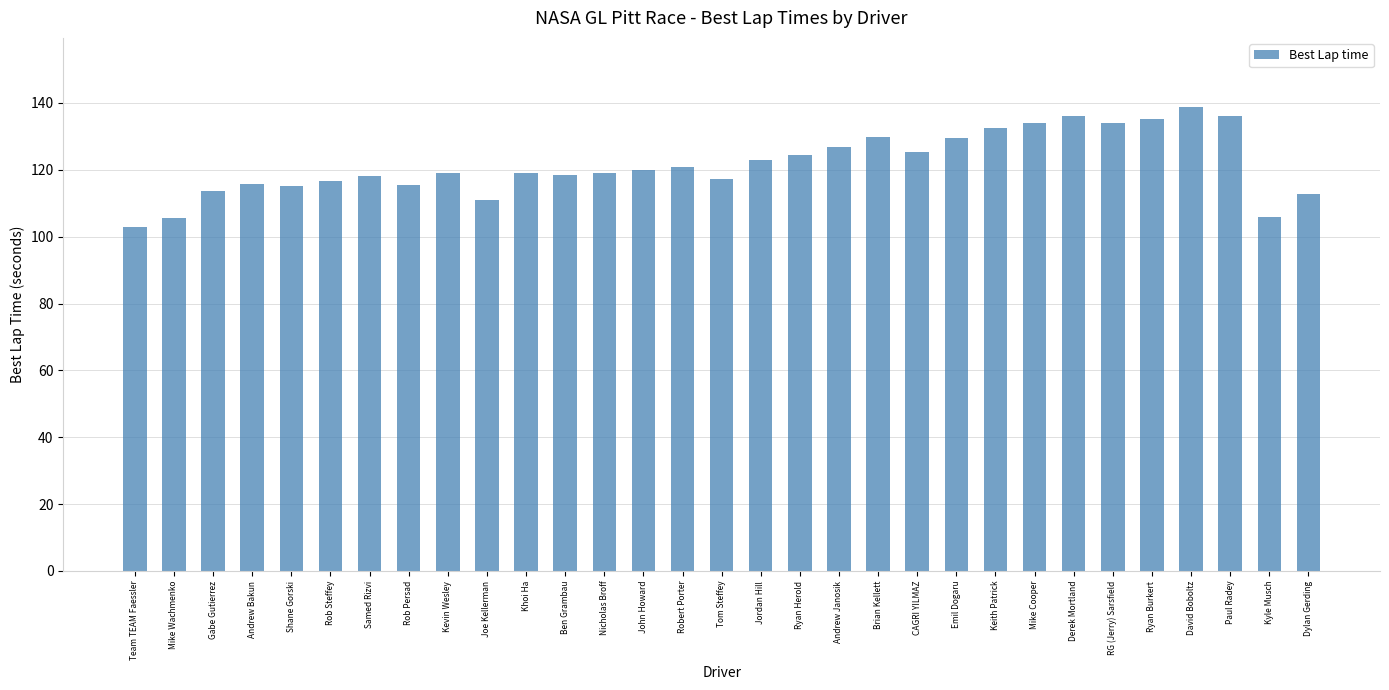

How many data points does each series have?

31